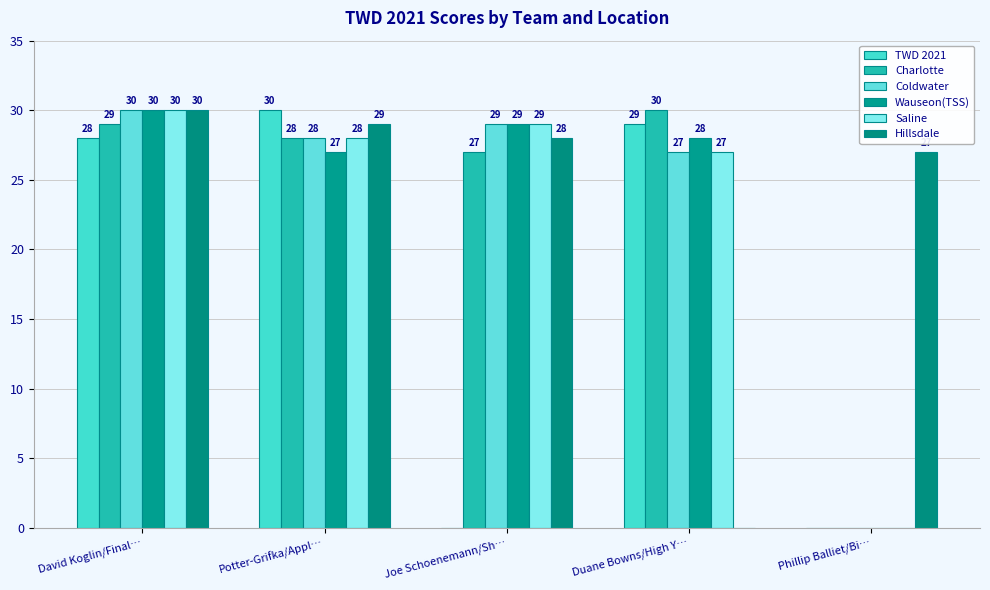

The value of Saline at Potter-Grifka/Appl… is 39. True or false?

False